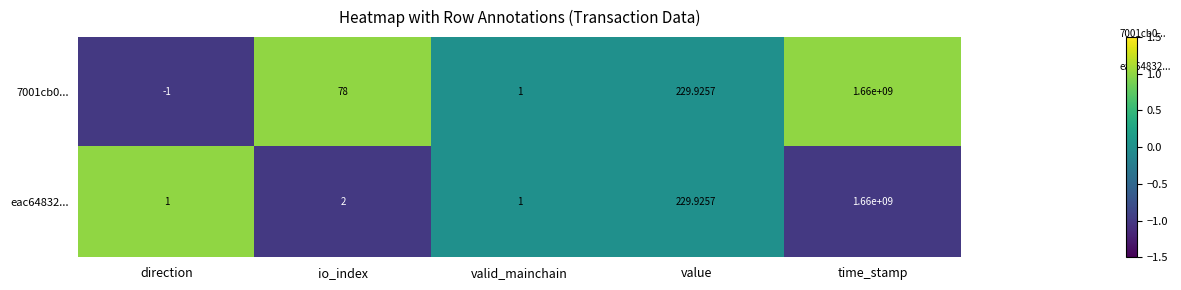

At which label does 7001cb0... reach its peak?

time_stamp